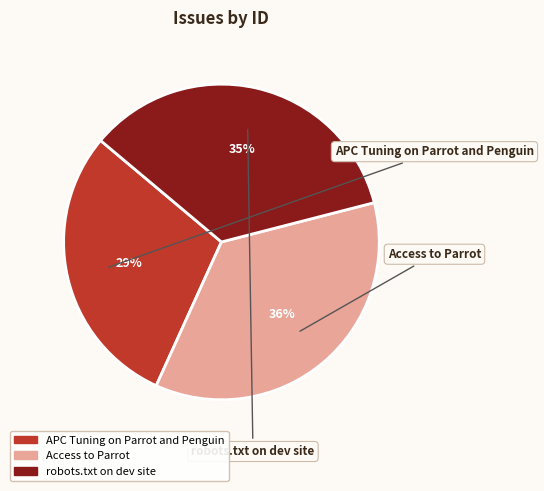

Rank the categories by value from lowest to highest.

APC Tuning on Parrot and Penguin, robots.txt on dev site, Access to Parrot